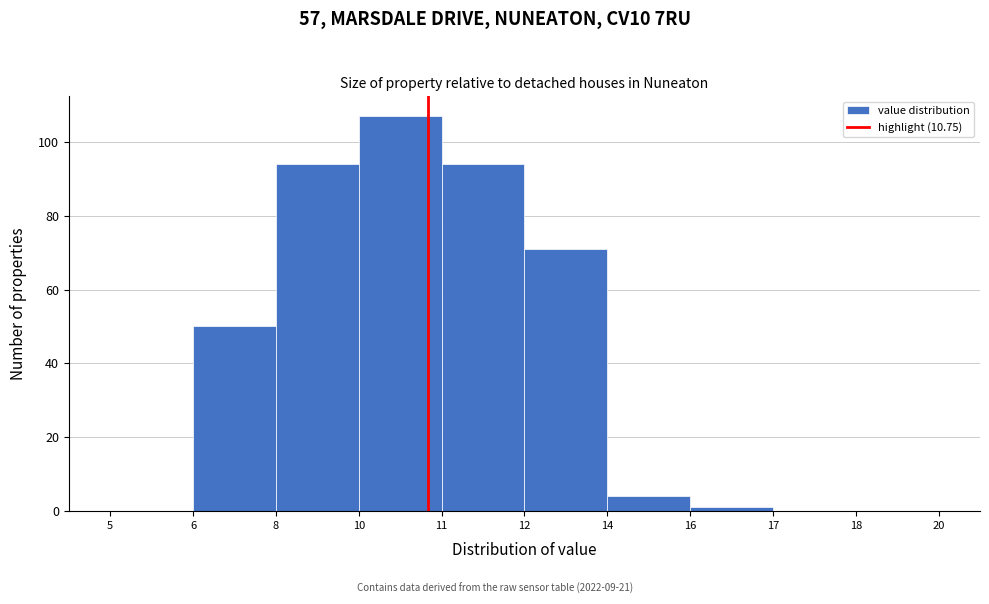

Reading left to right, transcribe all the data shown in this chart.

5=0	6=50	8=94	10=107	11=94	12=71	14=4	16=1	17=0	18=0